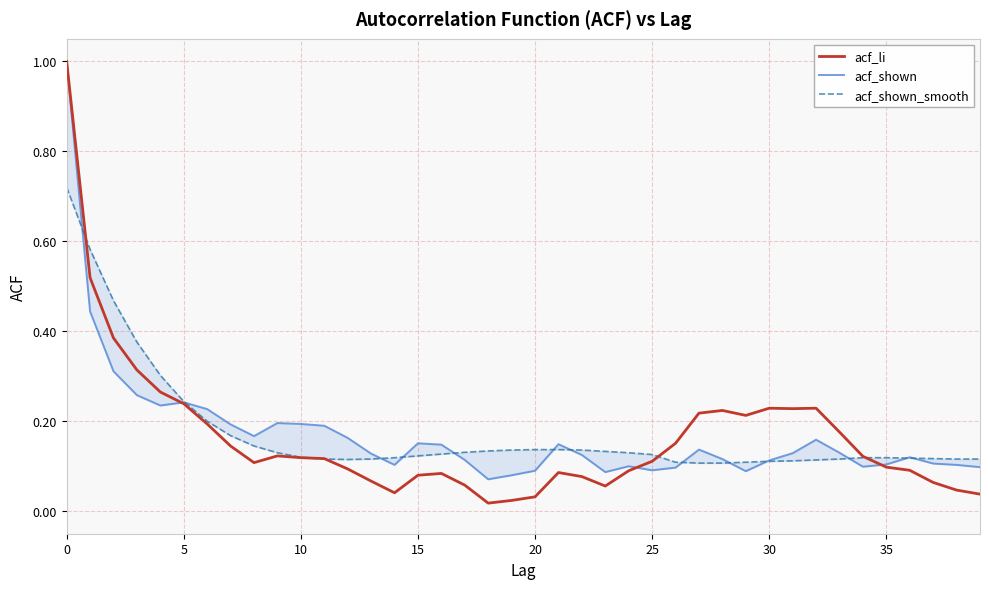

Where is the first local minimum for acf_li?

8